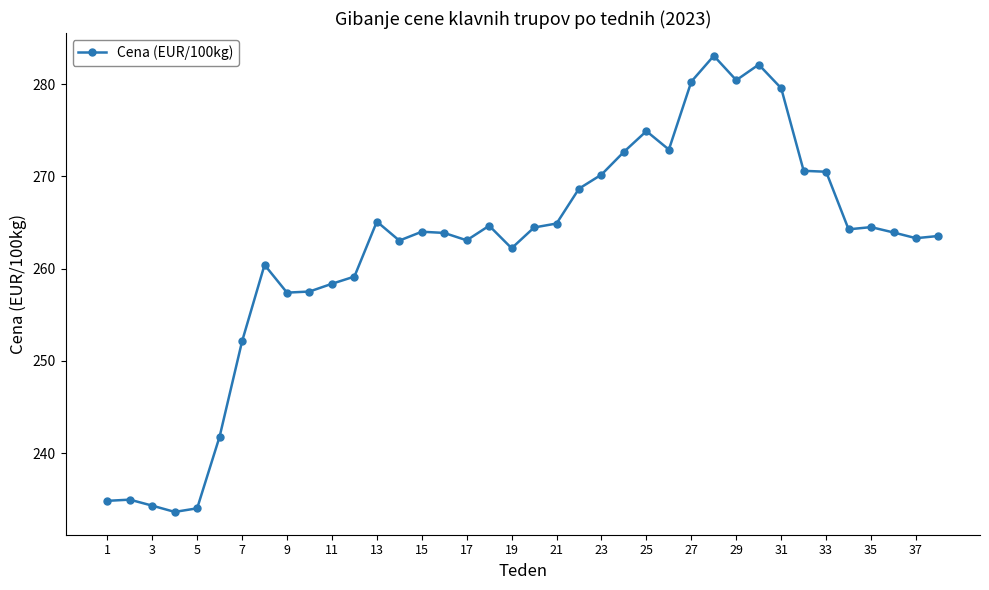

What is the greatest value displayed?

283.1